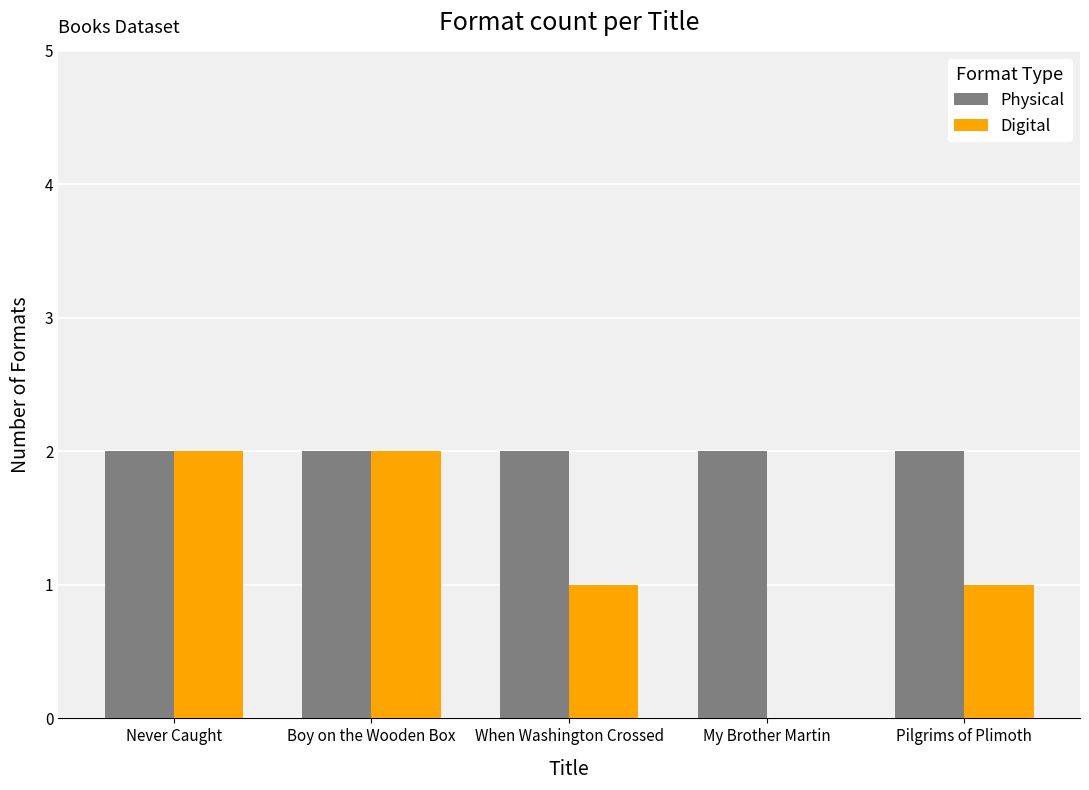

The Physical series shows 1 at My Brother Martin. True or false?

False